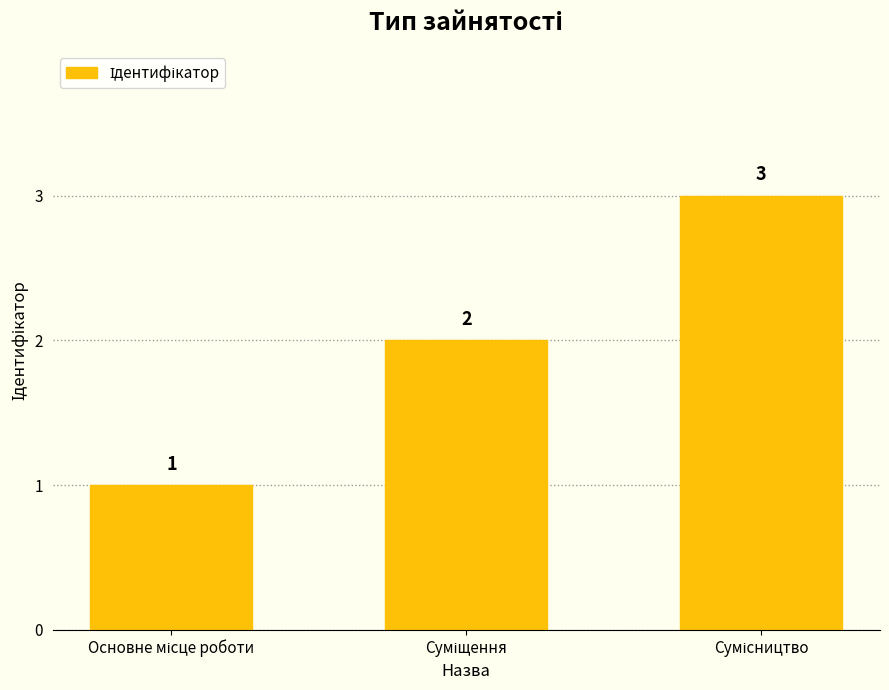

Count the values in the range 1 to 3.

3